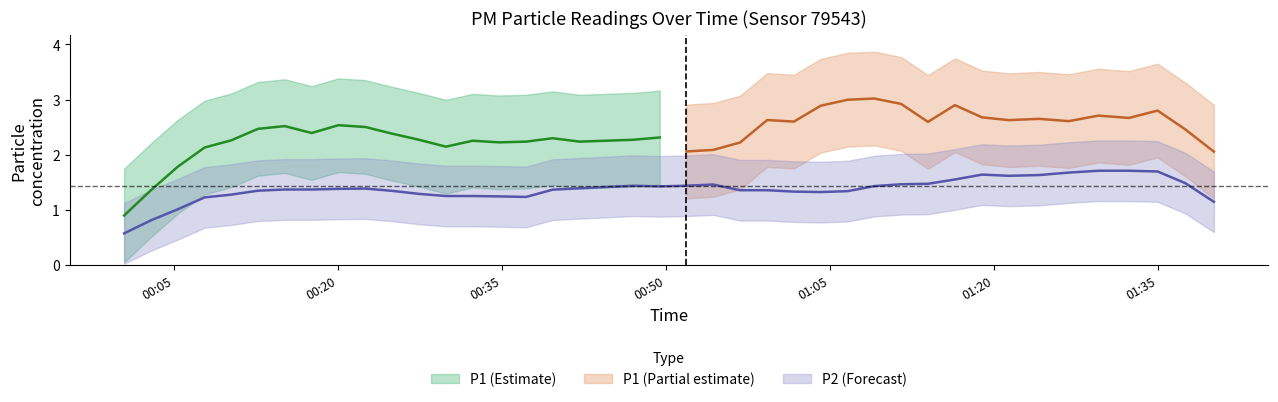

What is the sum of all P1 values?

100.1